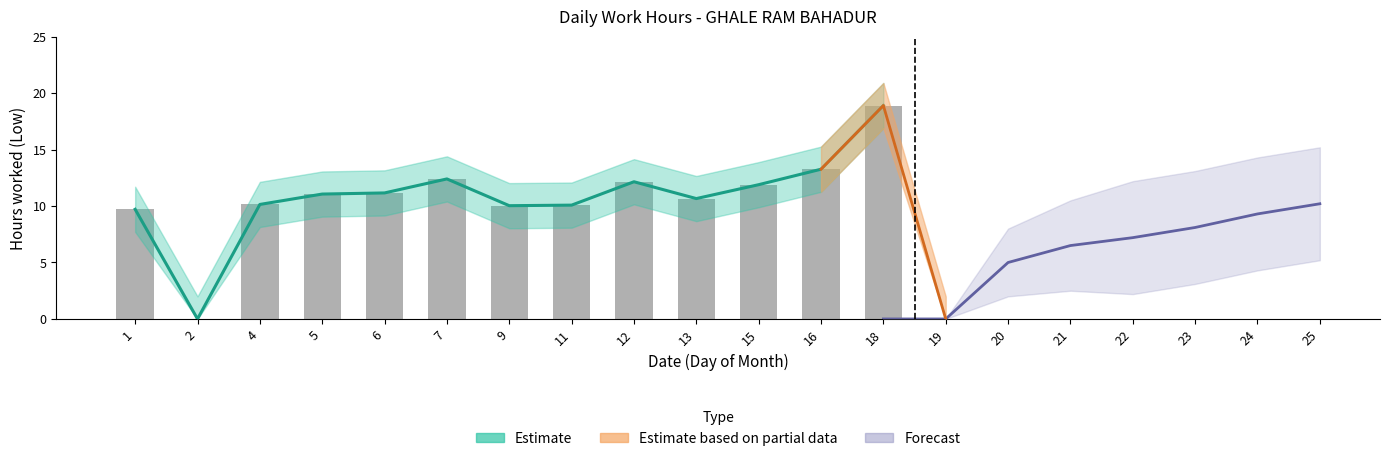

What is the greatest value displayed?

18.9